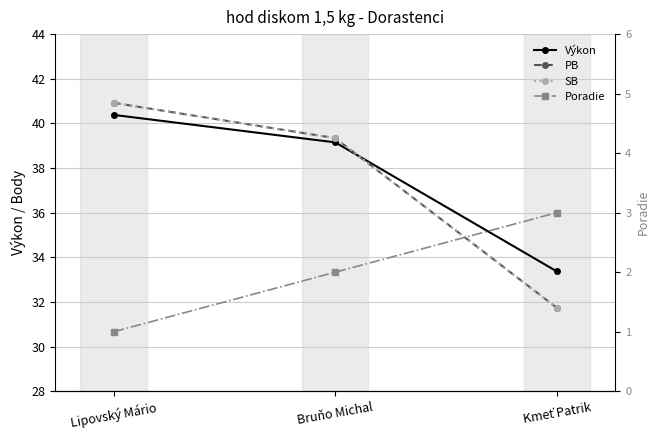

Which category has the highest value in the PB series?

Lipovský Mário